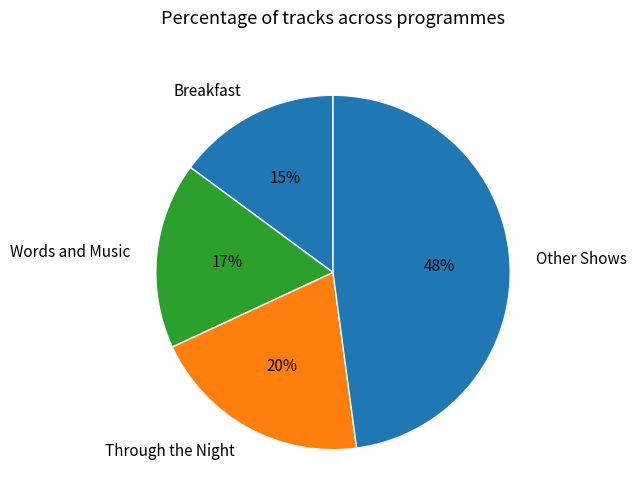

Is Through the Night the majority of the pie?

No